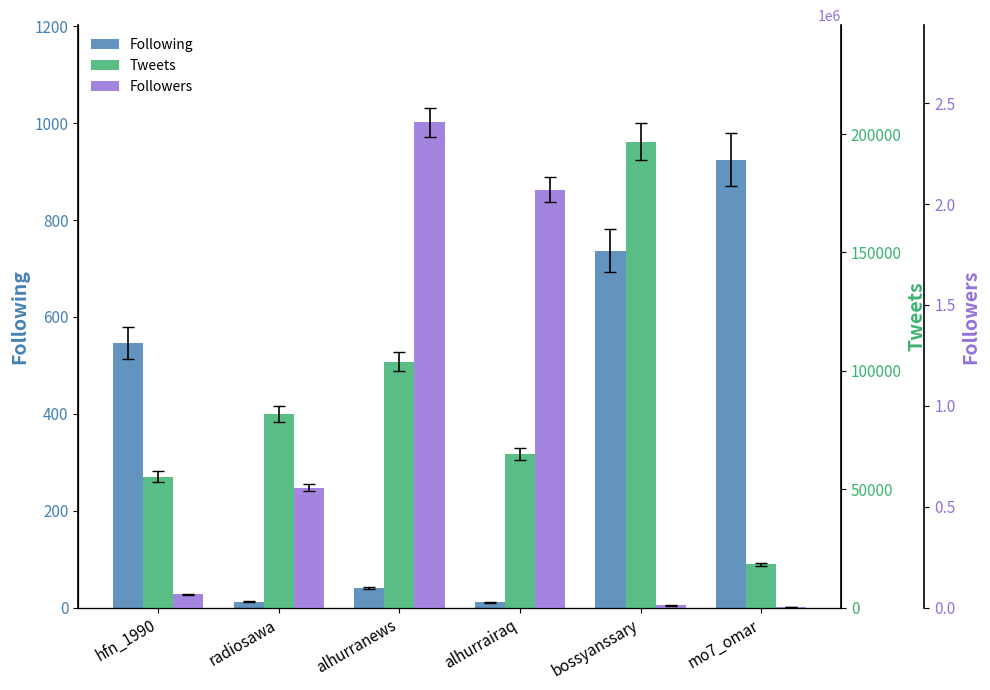

List the series in order of their peak value, lowest first.

Following, Tweets, Followers